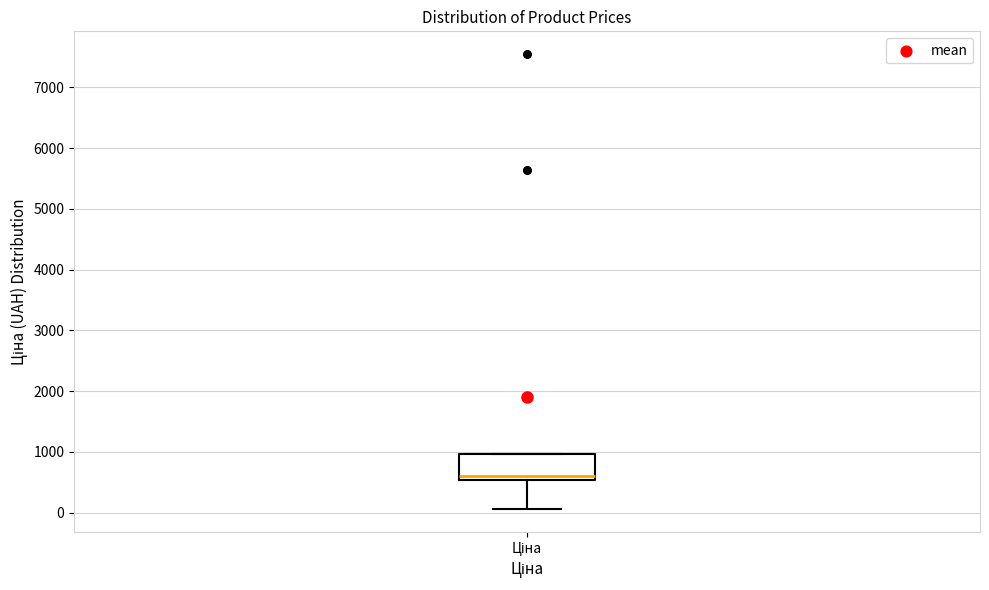

Transcribe this box plot: give where the median line is, the range the box spans, and where the two whiskers end, as read against the y-axis. The values are not printed on the chart, so give them approximately, as read against the axis.

median 600, box 500 to 1000, whiskers 100 to 1000